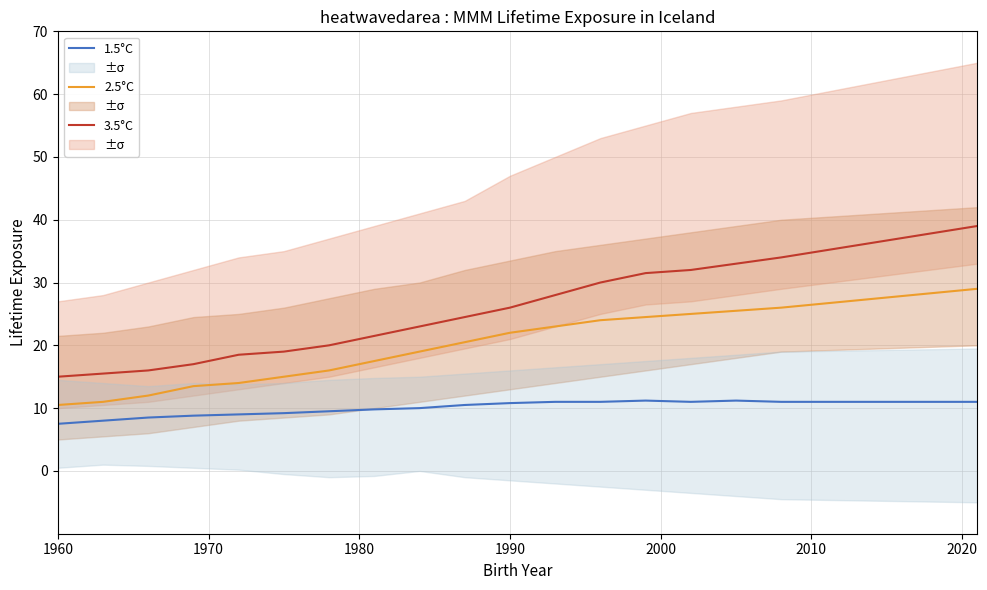

The 2.5°C series shows 22.0 at 1990. True or false?

True